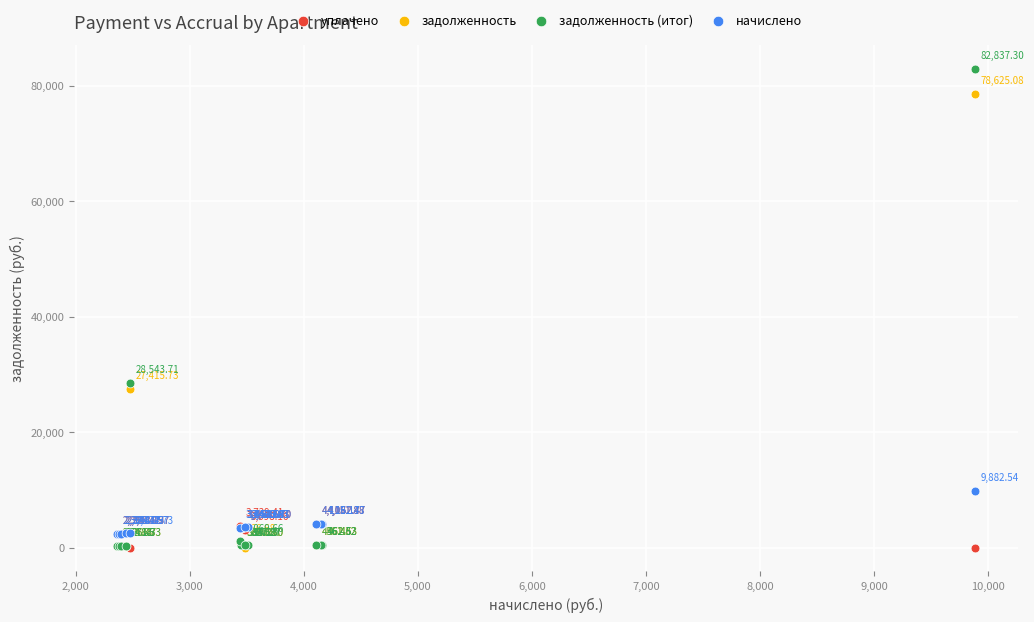

What are all the series names shown in the legend?

уплачено, задолженность, задолженность (итог), начислено